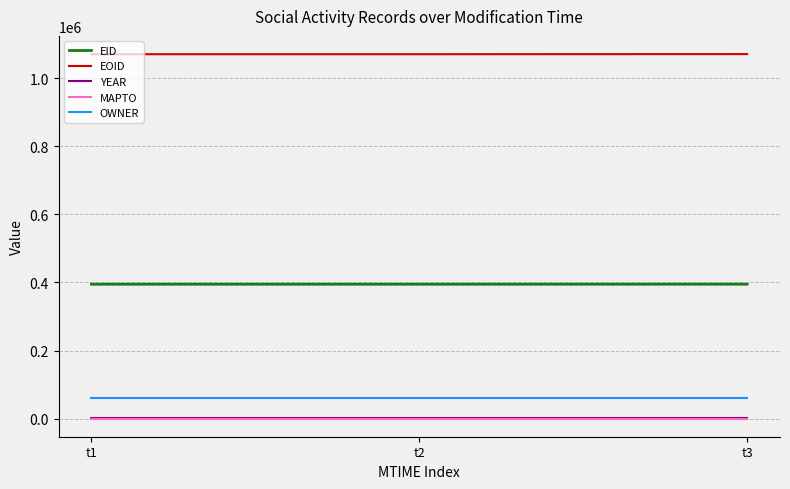

The MAPTO series shows 0 at t1. True or false?

True